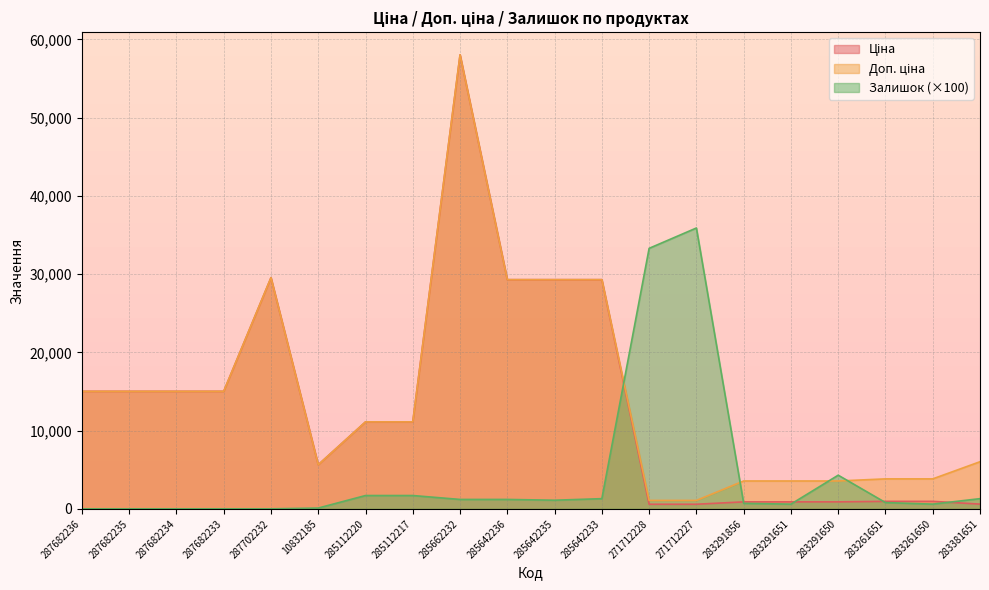

What is the label of the 8th point from the right?

271712228